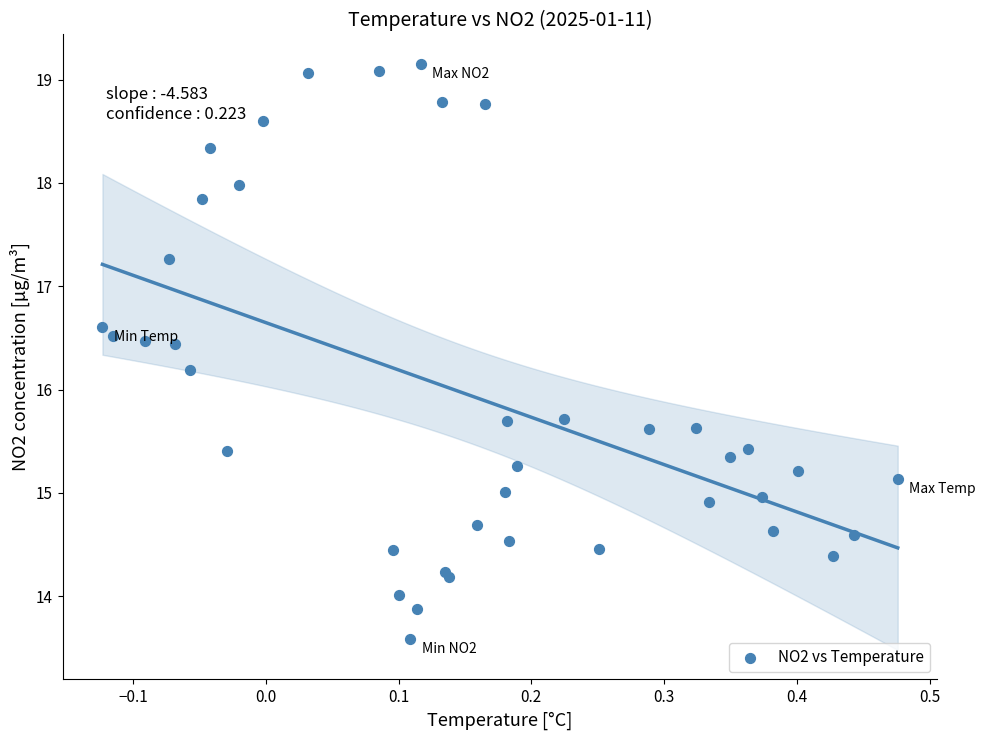

What Y value in the scatter plot is closest to 16?

16.2